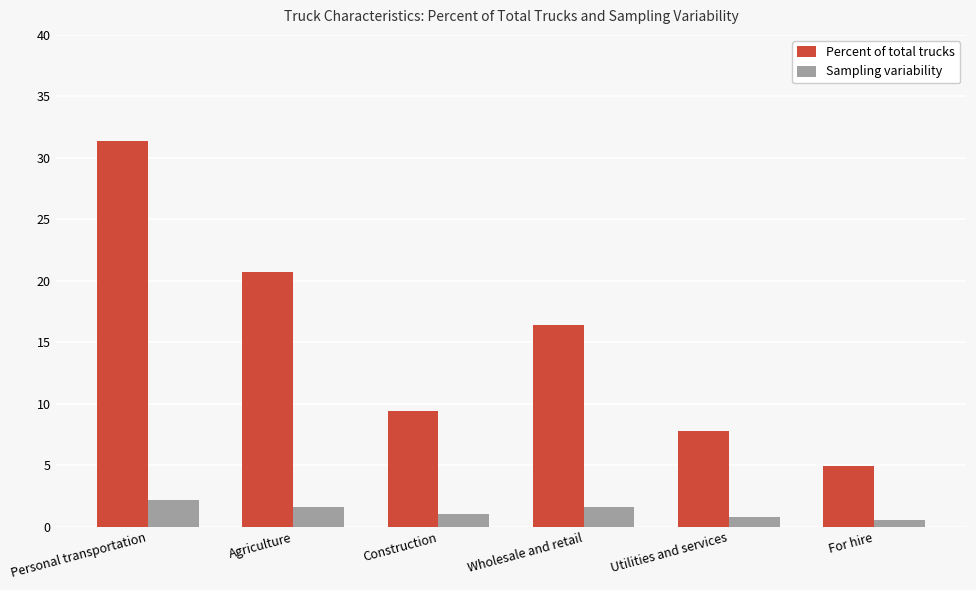

Between Construction and Utilities and services, which series saw the biggest shift?

Percent of total trucks